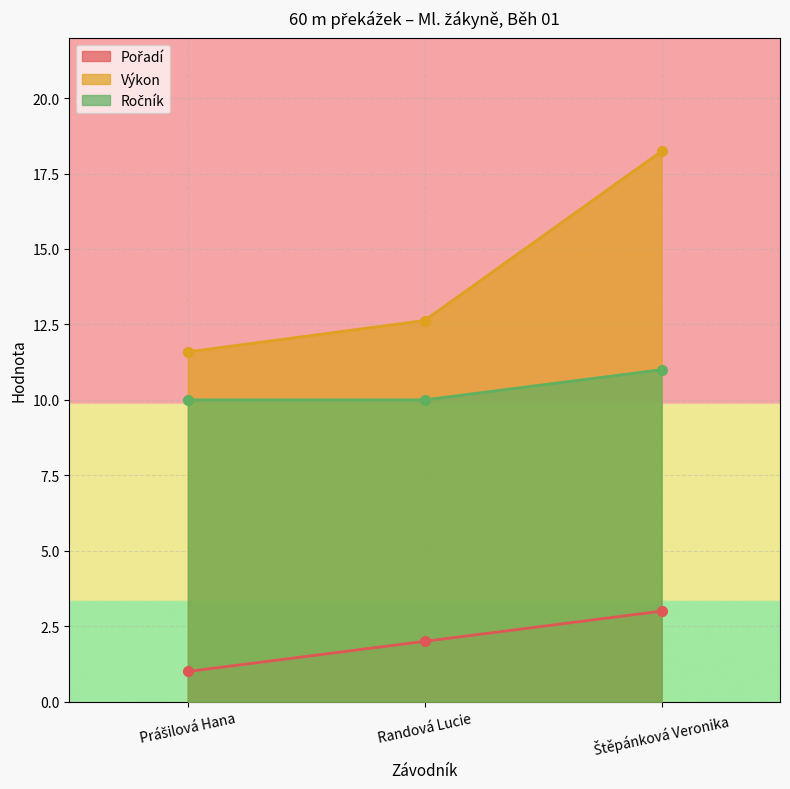

At how many categories does at least one series exceed 12?

2